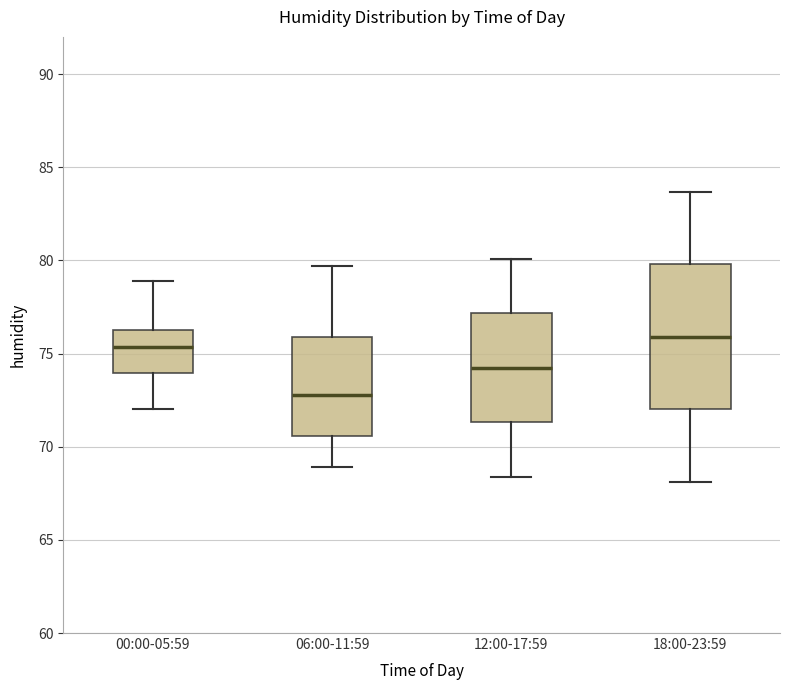

Reading left to right, transcribe this box plot: for each box, give where its median line is, the range the box spans, and where its two whiskers end, as read against the y-axis. The values are not printed on the chart, so give them approximately, as read against the axis.

00:00-05:59: median 75.5, box 74.0 to 76.5, whiskers 72.0 to 79.0
06:00-11:59: median 73.0, box 70.5 to 76.0, whiskers 69.0 to 79.5
12:00-17:59: median 74.5, box 71.5 to 77.0, whiskers 68.5 to 80.0
18:00-23:59: median 76.0, box 72.0 to 80.0, whiskers 68.0 to 83.5